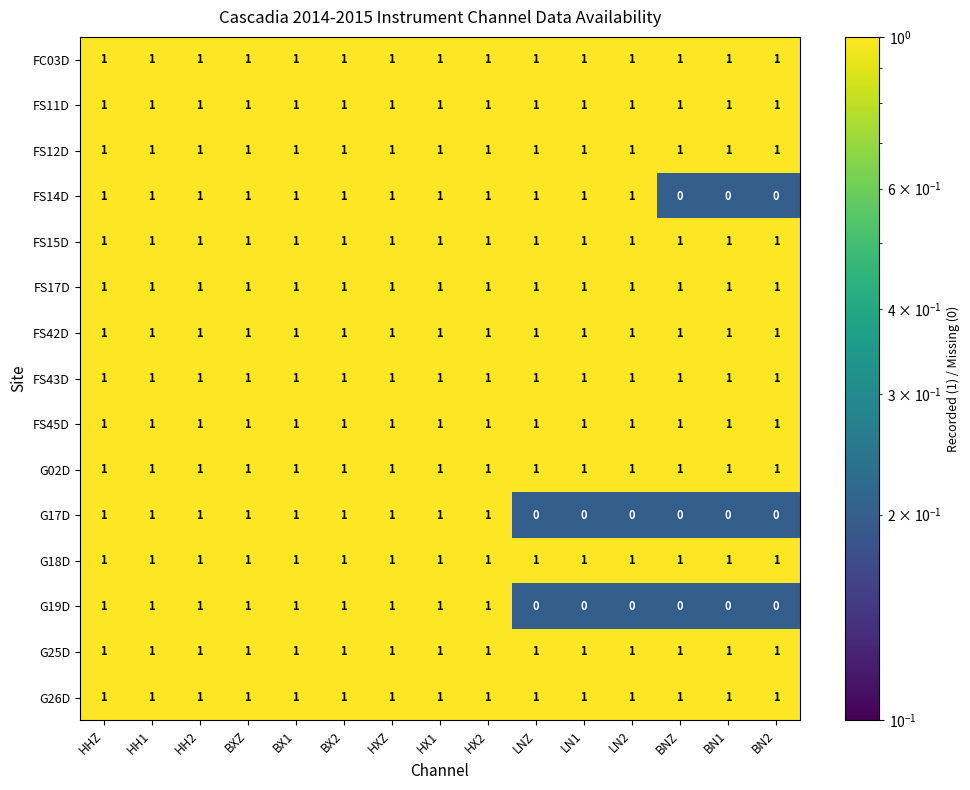

What is the total value across all series at HHZ?

15